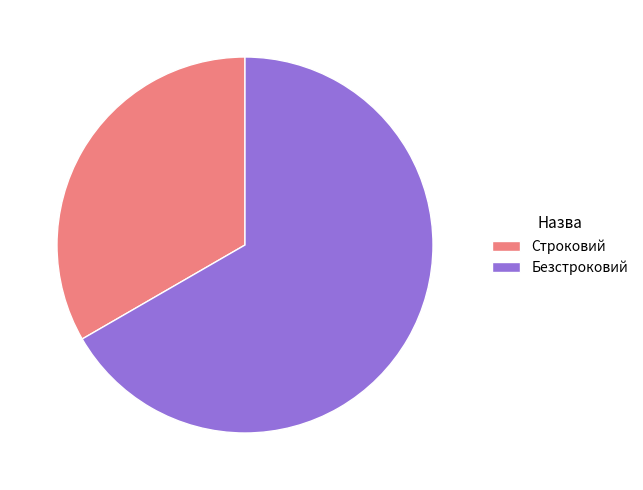

Does any single category account for the majority?

Yes